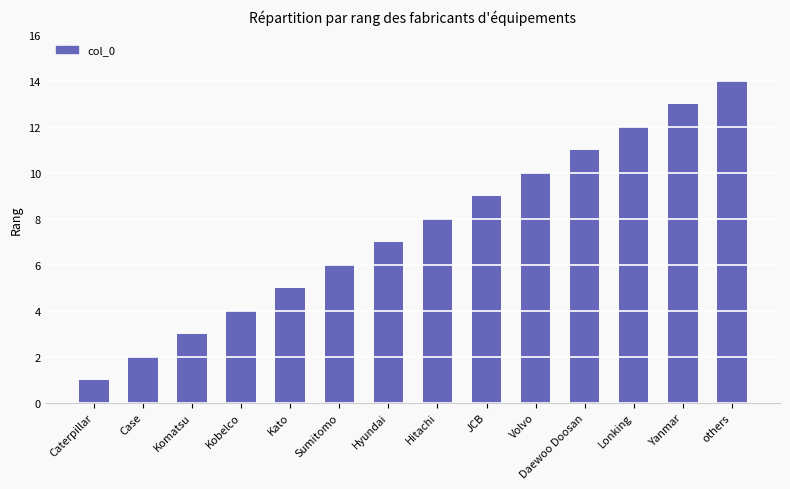

Reading left to right, extract all data points from this chart.

1	2	3	4	5	6	7	8	9	10	11	12	13	14